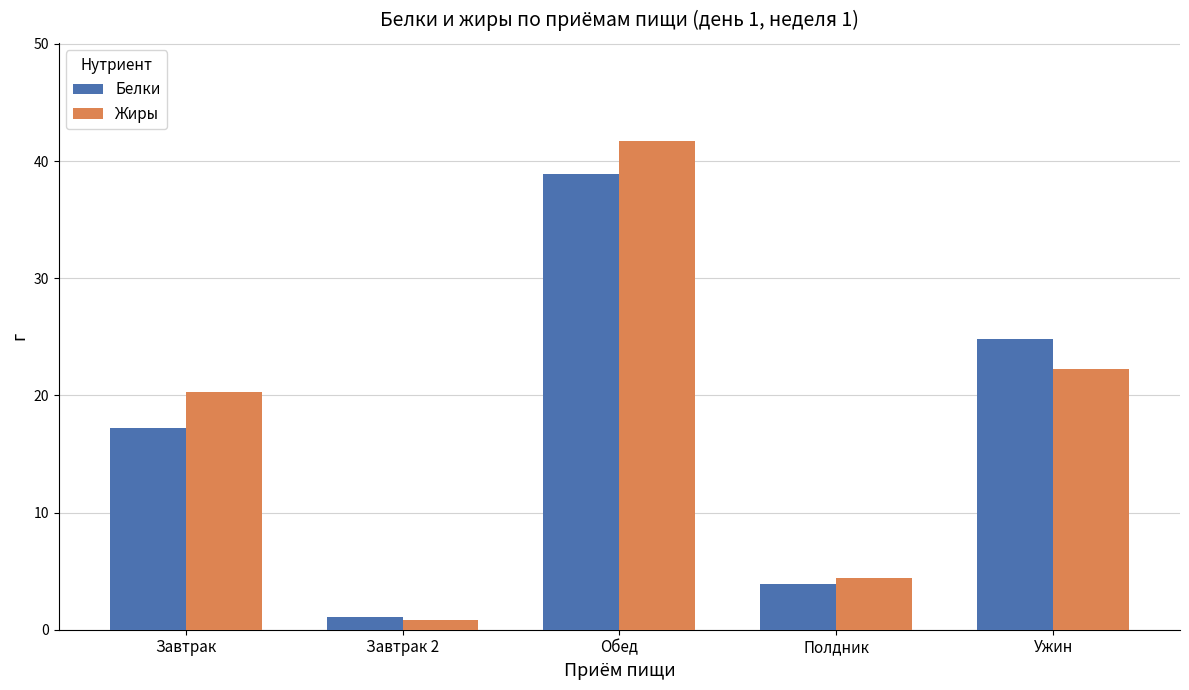

Rank the categories by Жиры value from highest to lowest.

Обед, Ужин, Завтрак, Полдник, Завтрак 2